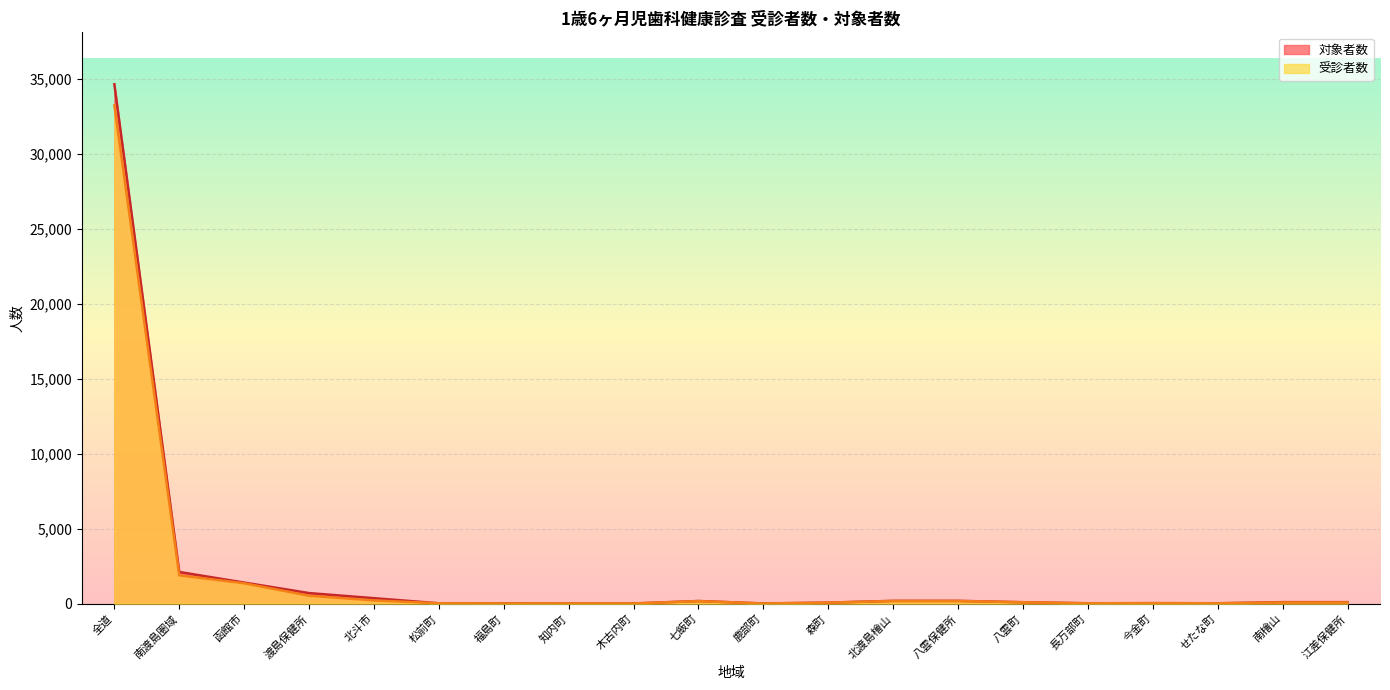

What is the total value across all series at 木古内町?

32